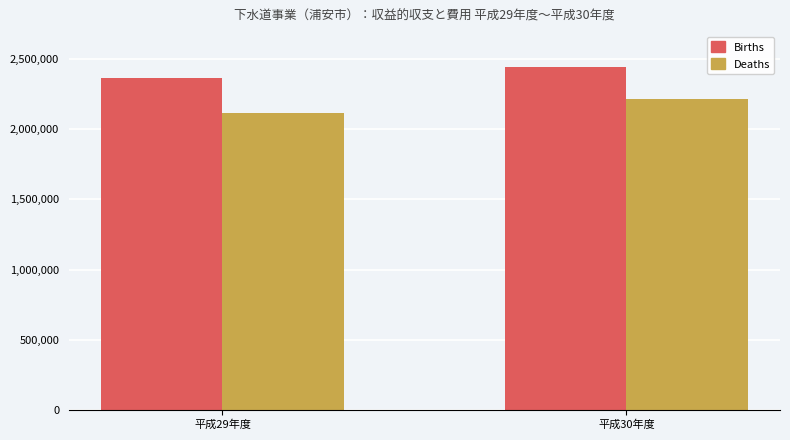

At which label does Deaths reach its peak?

平成30年度